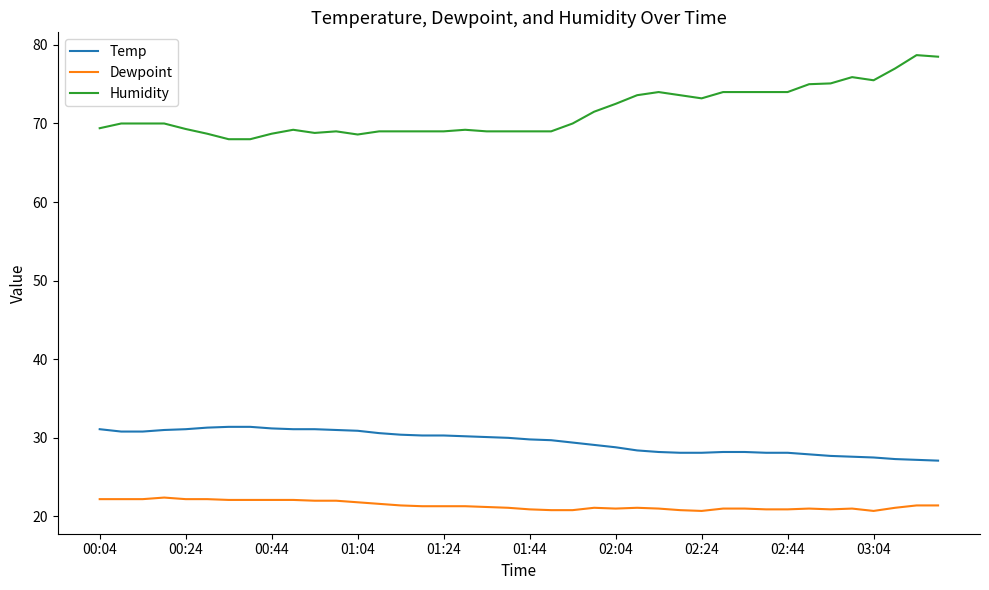

Which series has the largest total across all categories?

Humidity